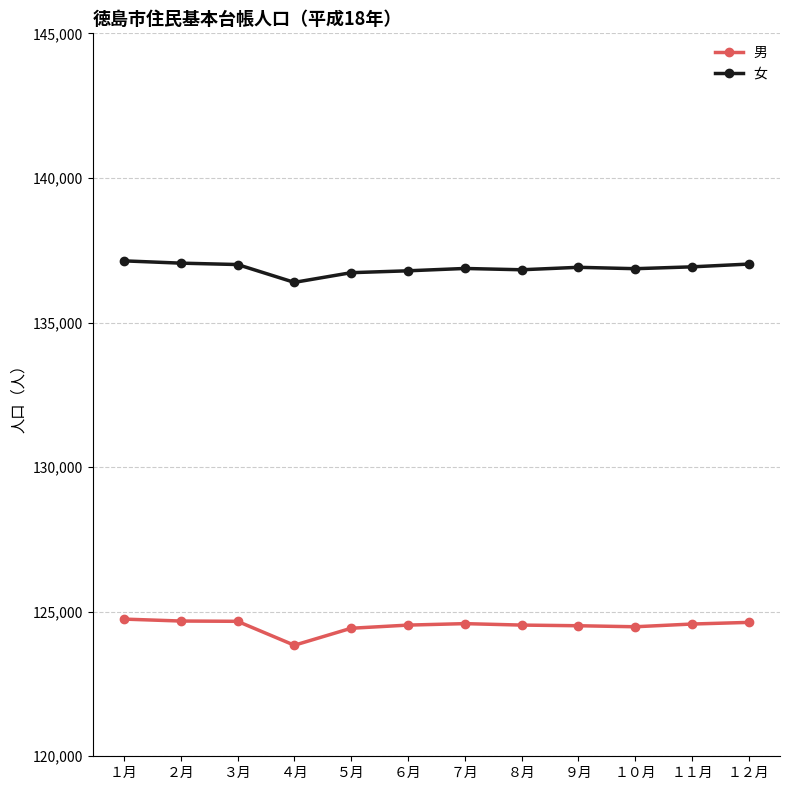

Count the number of categories in the chart.

12